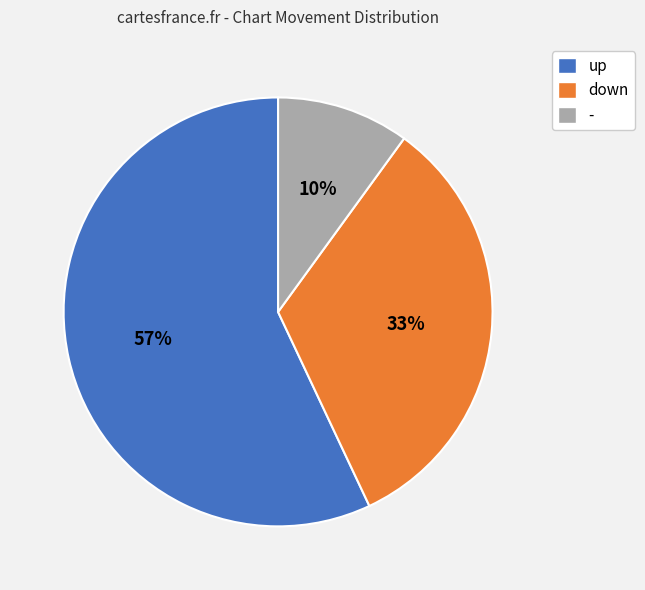

Count the number of slices in the pie.

3